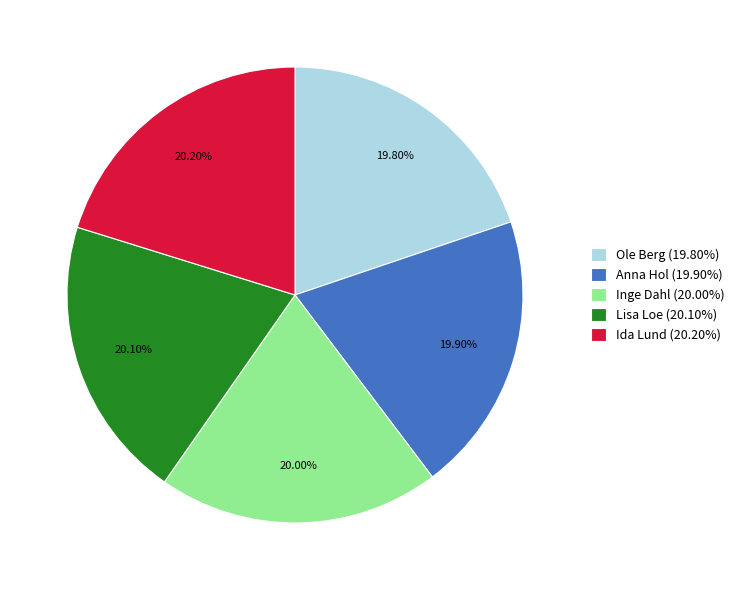

To the nearest percent, what portion does Ida Lund represent?

20%